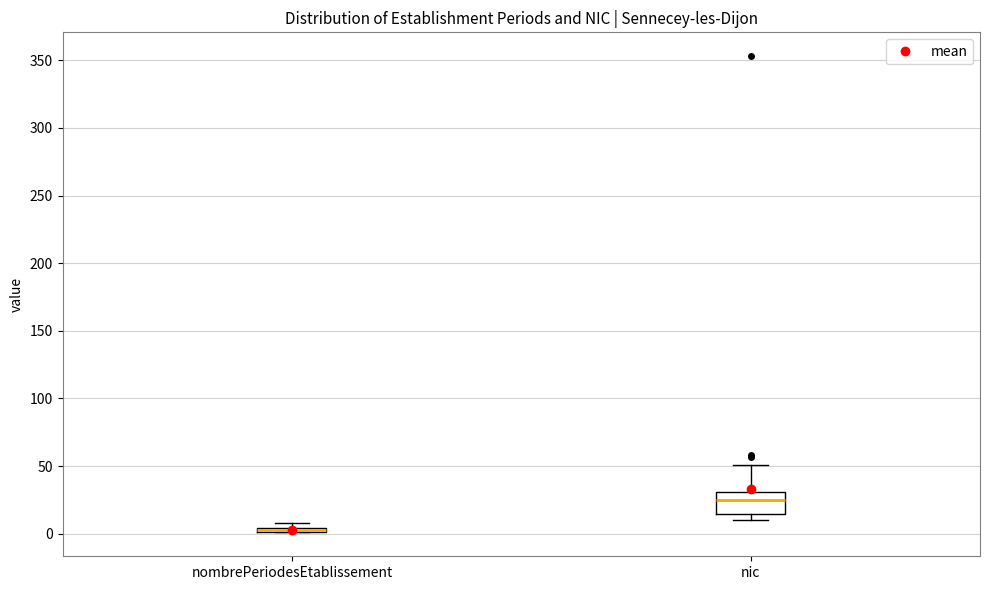

Which box is the tallest, from its lower edge to its upper edge?

nic